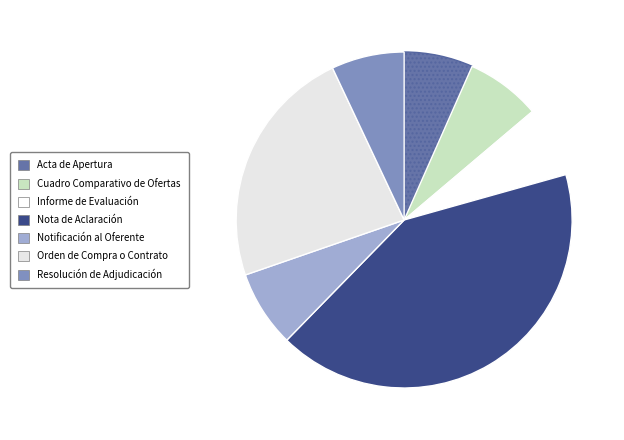

How many segments does this pie chart have?

7